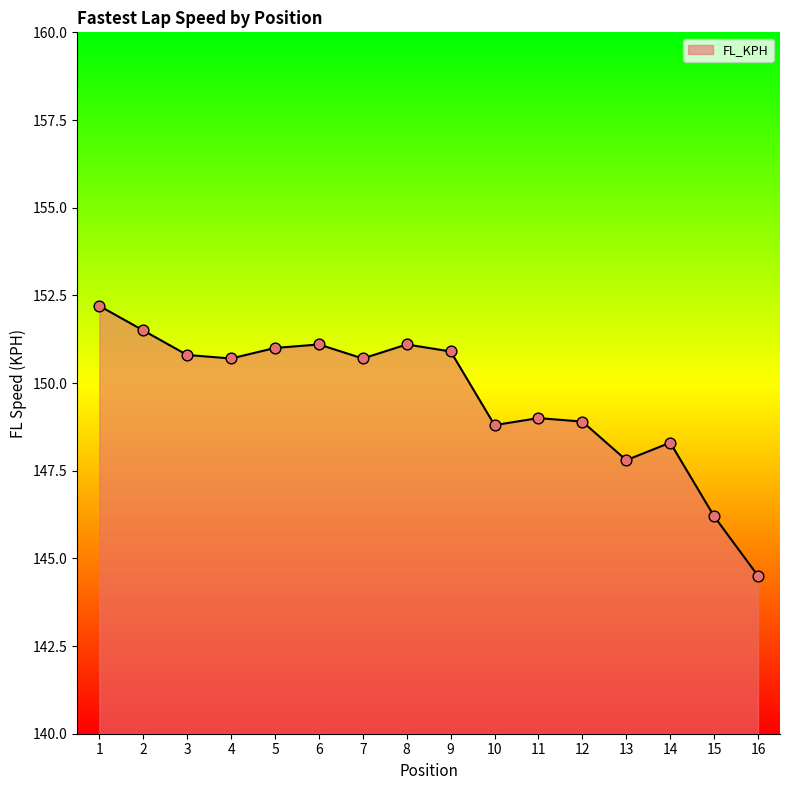

Between 6 and 3, which is larger?

6